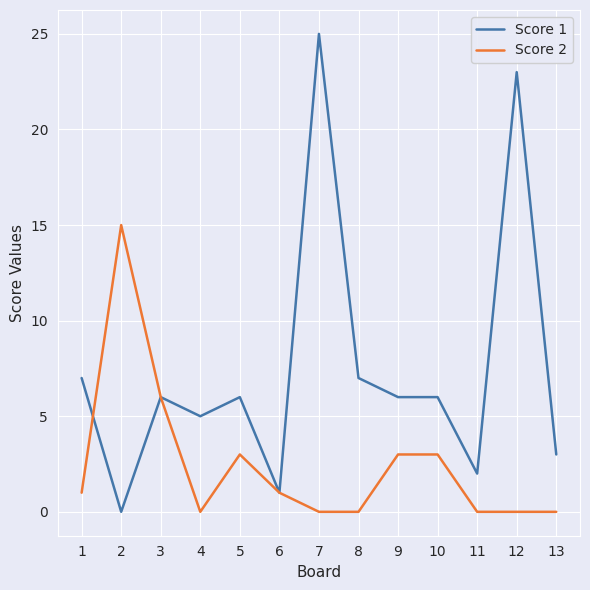

Which label corresponds to the largest value in the chart?

7